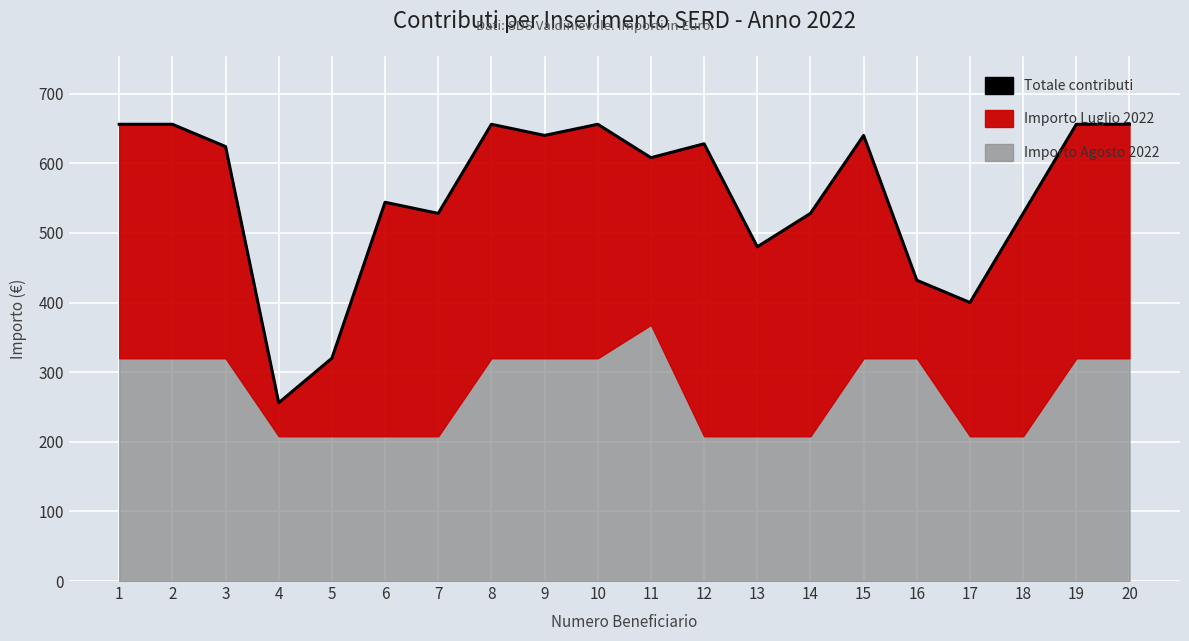

How many points are lower than both their immediate neighbors (excluding endpoints)?

6